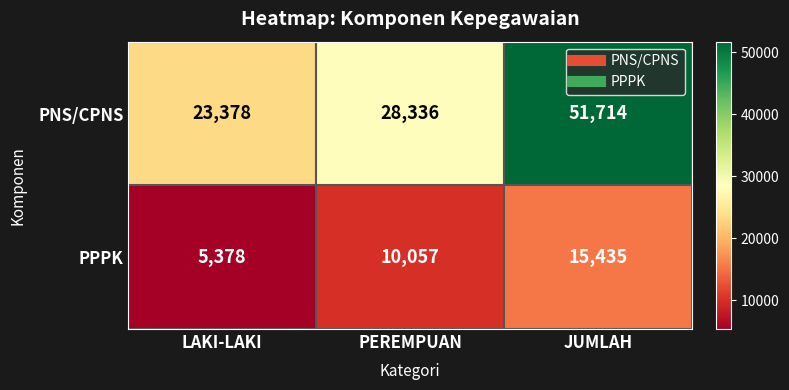

Read the PNS/CPNS value at PEREMPUAN.

28336